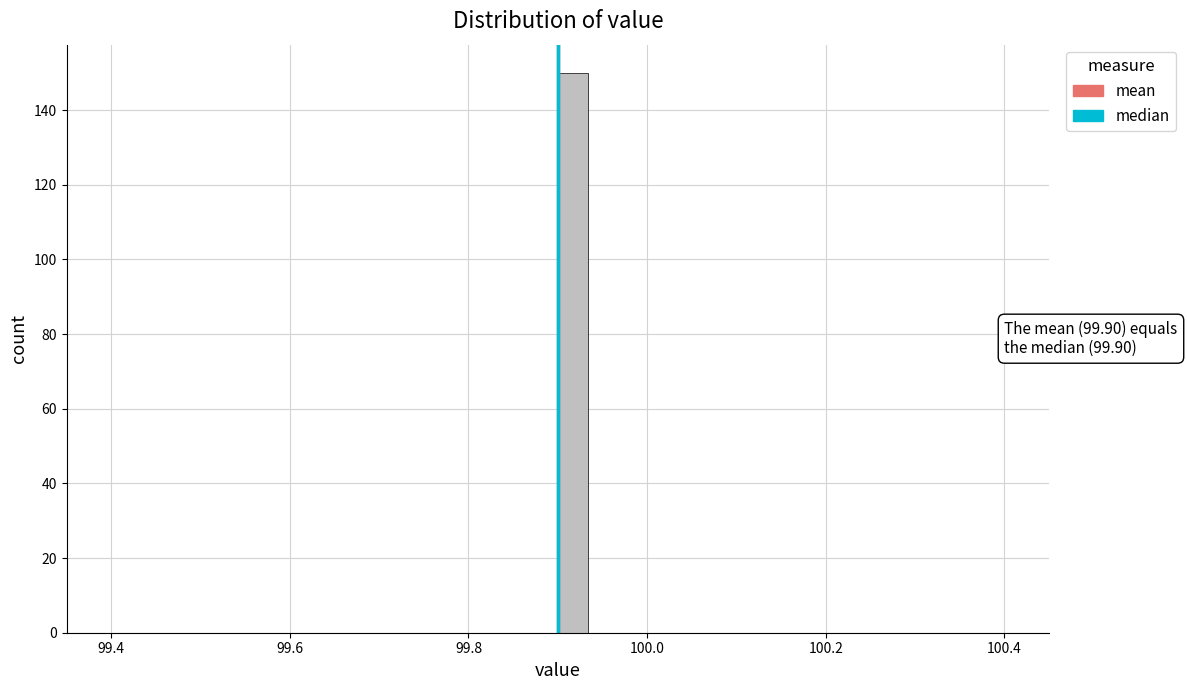

Around what value on the x-axis is the tallest bar? Give the approximate position of its centre, as read against the axis.

99.92